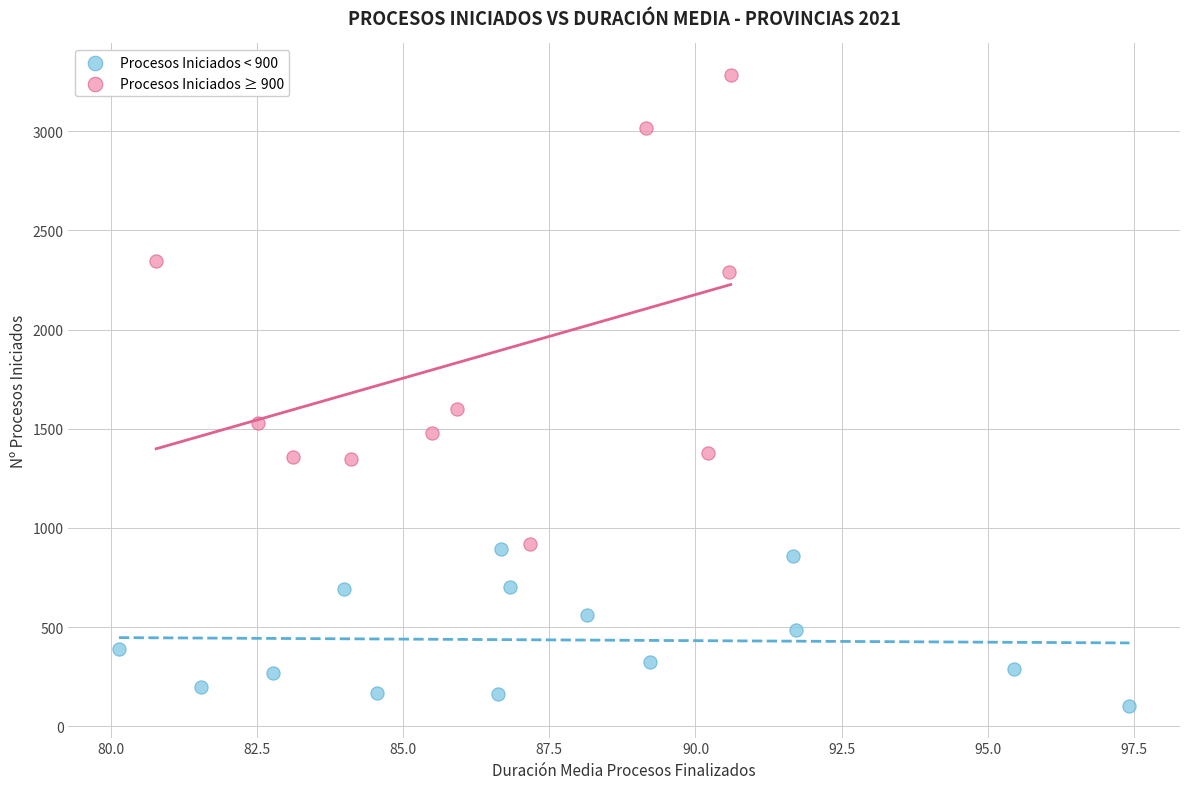

Which series reaches the minimum Y coordinate?

Procesos Iniciados < 900